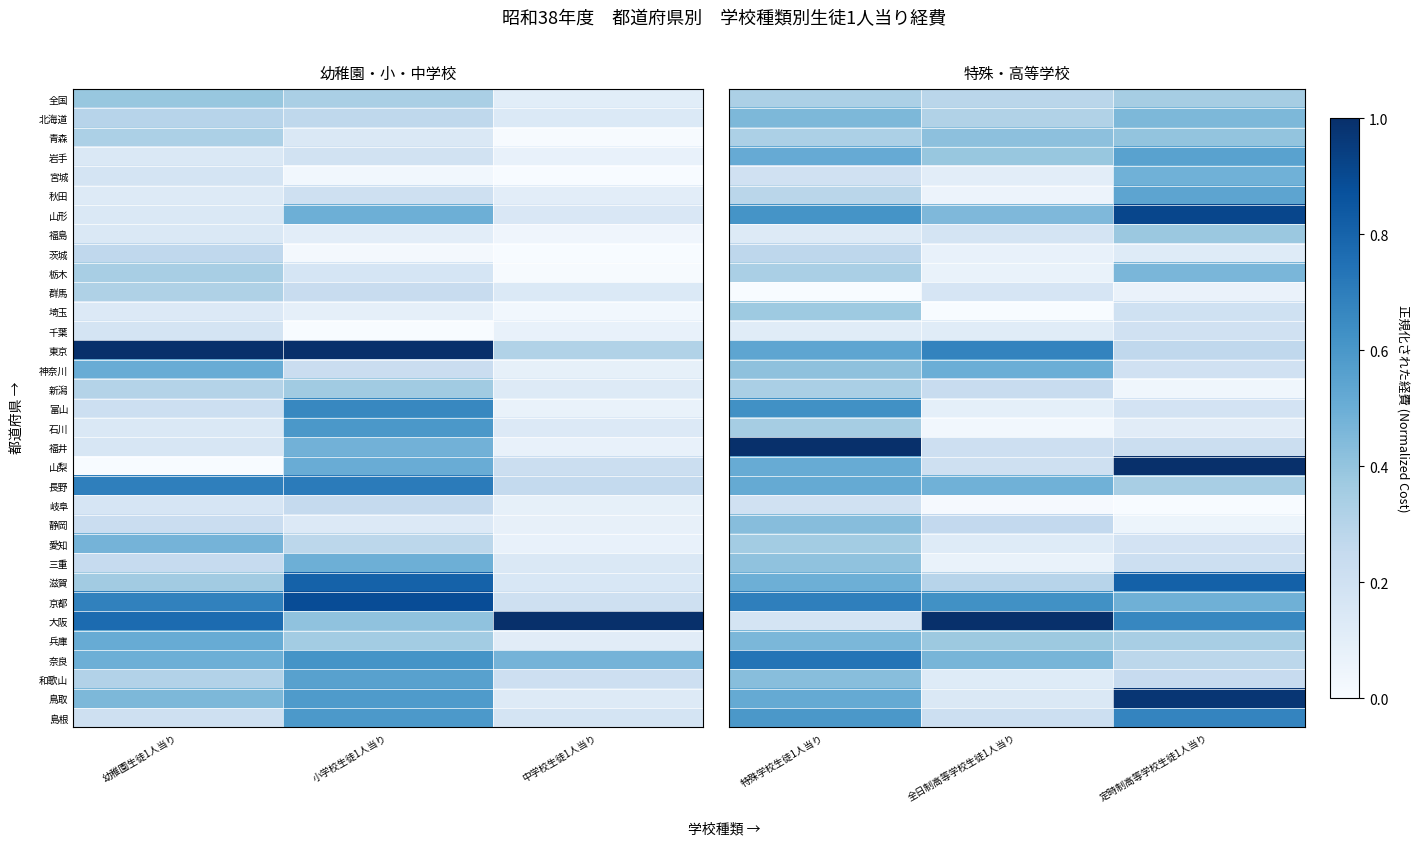

Which label corresponds to the largest value in the chart?

特殊学校生徒1人当り